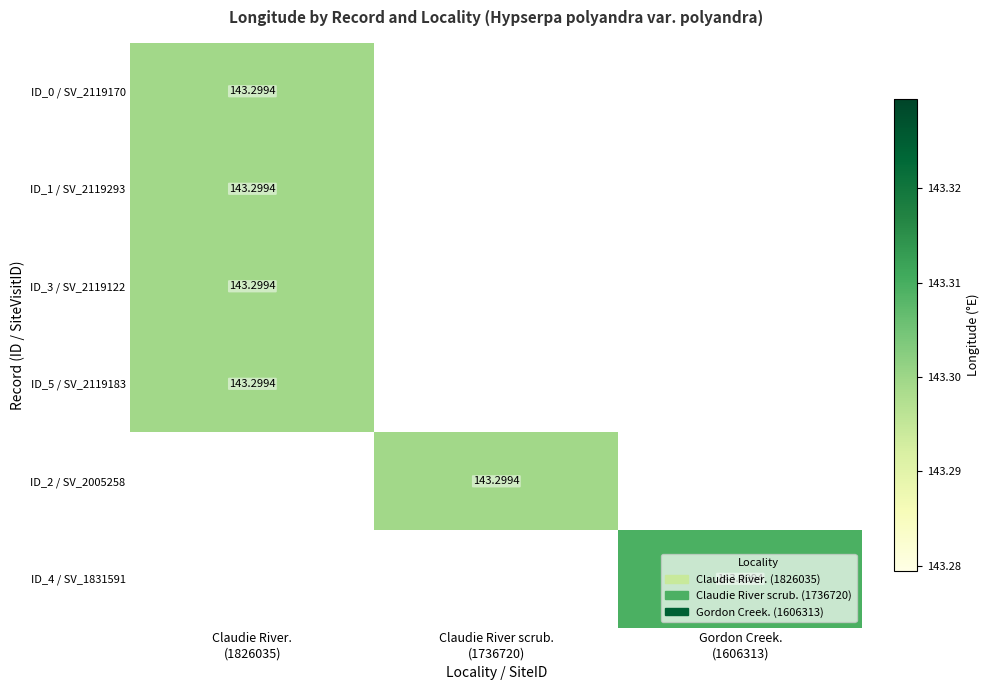

Is it true that ID_3 / SV_2119122 equals 143.3 at Claudie River. (1826035)?

True